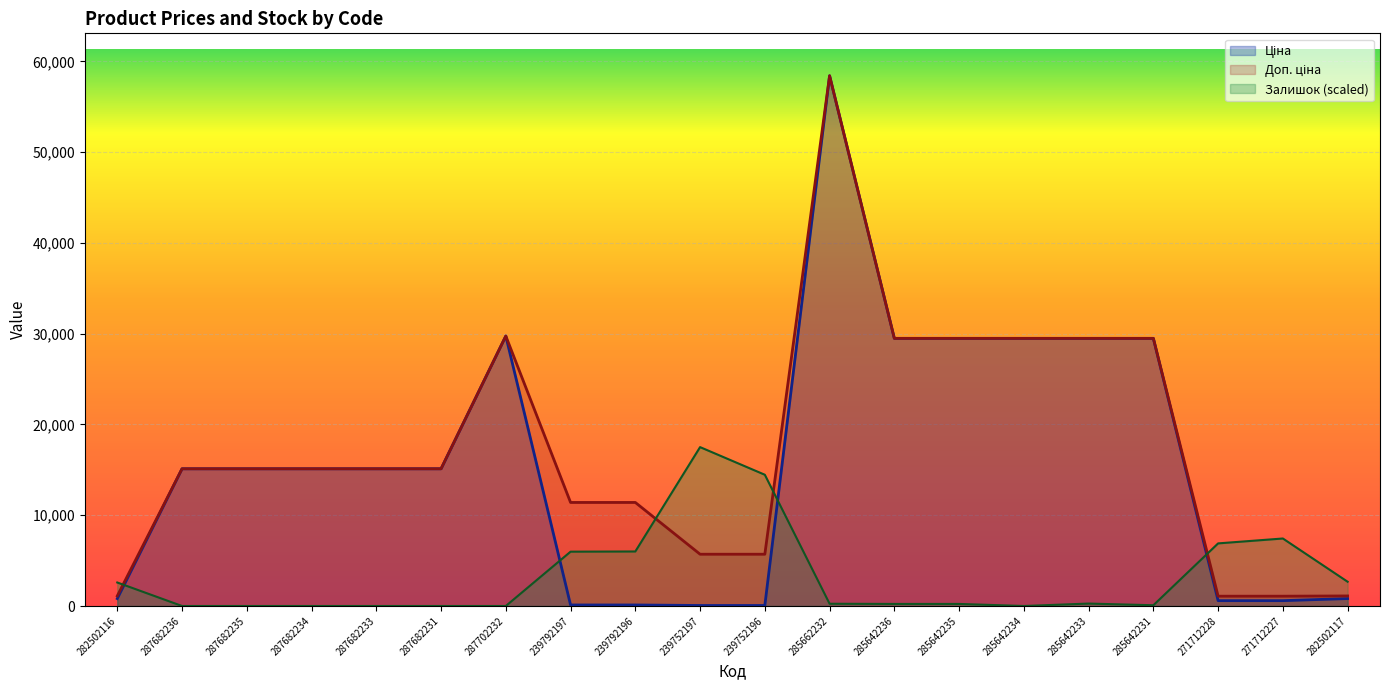

The value of Доп. ціна at 271712228 is 1861.4. True or false?

False